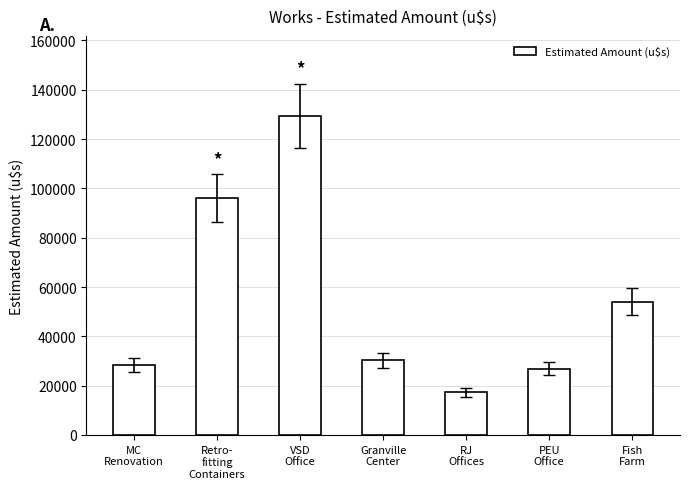

Reading right to left, what are all the values shown in this chart?

54074.0	26923.0	17308.0	30236.0	129470.3	96154.0	28536.0